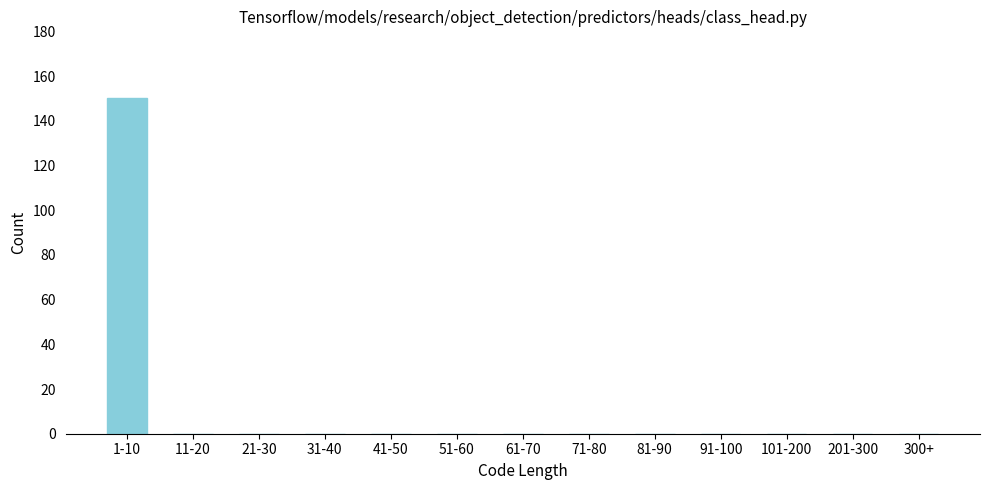

Reading left to right, extract all data points from this chart.

1-10=150	11-20=0	21-30=0	31-40=0	41-50=0	51-60=0	61-70=0	71-80=0	81-90=0	91-100=0	101-200=0	201-300=0	300+=0